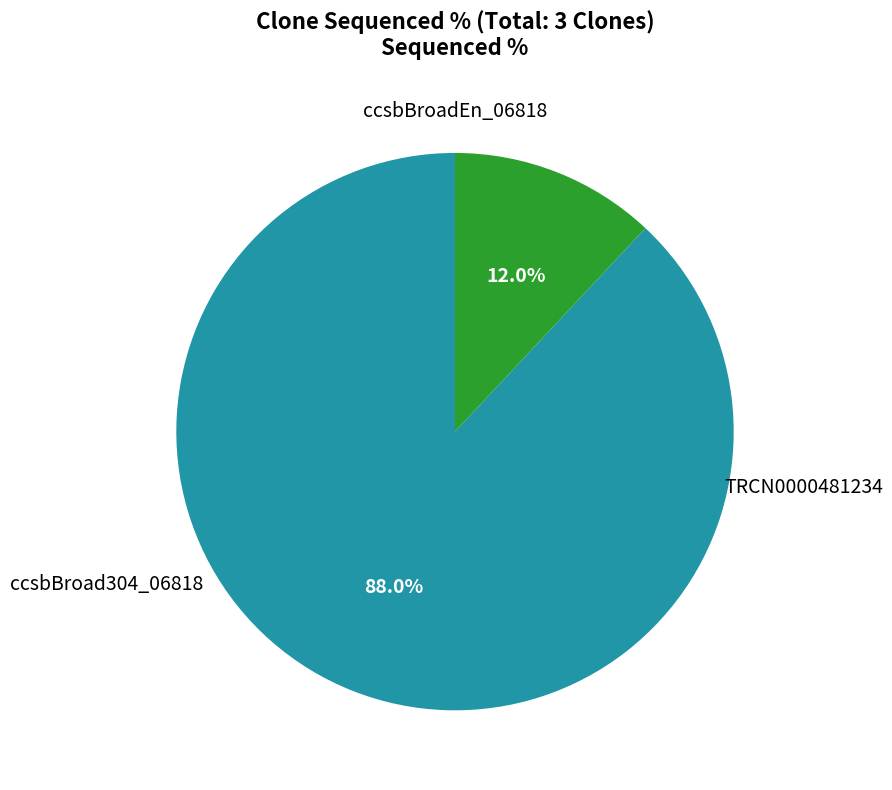

Is there any slice that represents more than half of the pie?

Yes